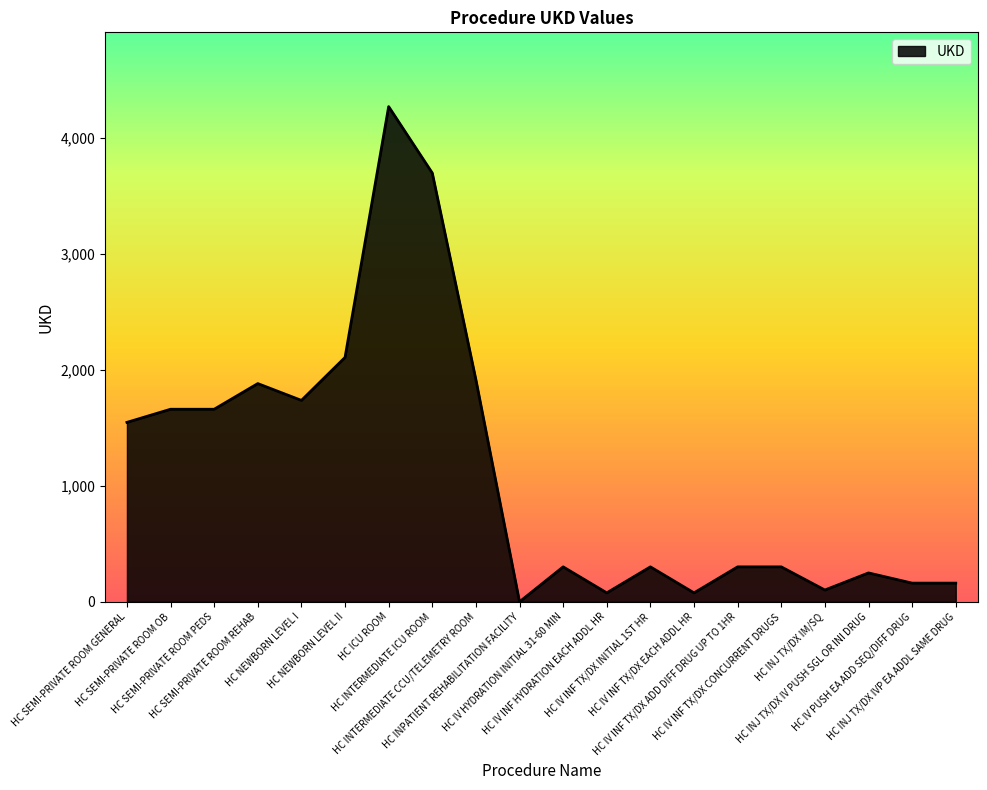

What is the change in value from HC SEMI-PRIVATE ROOM REHAB to HC IV INF TX/DX CONCURRENT DRUGS?

-1580.5